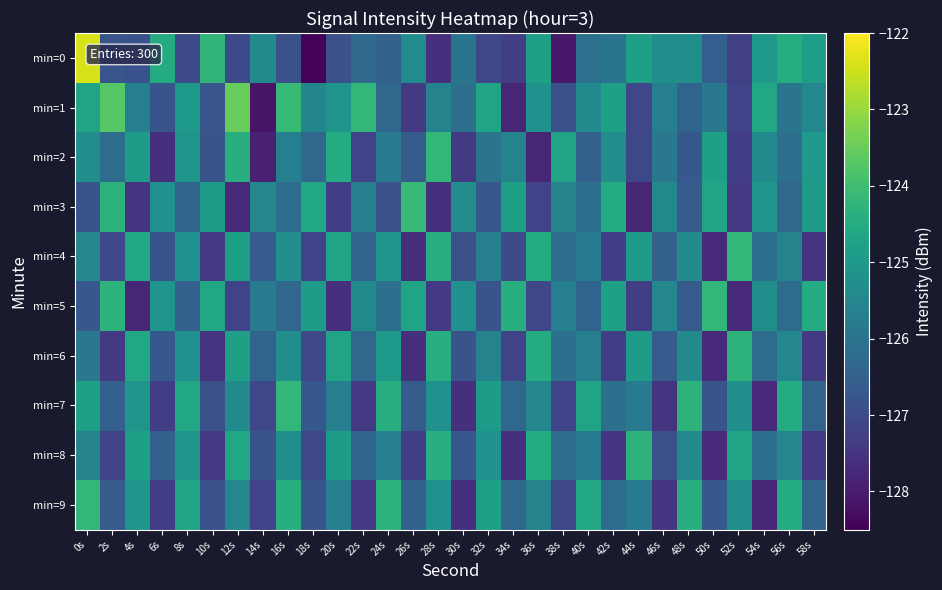

Reading left to right, transcribe all the data shown in this chart.

min=0: 0s=-122.4	2s=-126.8	4s=-126.9	6s=-124.5	8s=-127.0	10s=-124.2	12s=-127.1	14s=-125.4	16s=-126.9	18s=-128.4	20s=-126.9	22s=-126.3	24s=-126.5	26s=-125.4	28s=-127.6	30s=-126.0	32s=-127.1	34s=-127.3	36s=-124.8	38s=-128.1	40s=-126.1	42s=-126.0	44s=-124.8	46s=-125.3	48s=-125.3	50s=-126.6	52s=-127.3	54s=-125.0	56s=-124.5	58s=-124.9
min=1: 0s=-124.7	2s=-123.7	4s=-125.7	6s=-126.8	8s=-125.0	10s=-126.8	12s=-123.5	14s=-128.2	16s=-124.1	18s=-125.5	20s=-125.1	22s=-124.2	24s=-126.3	26s=-127.4	28s=-125.6	30s=-126.1	32s=-124.7	34s=-127.8	36s=-125.2	38s=-126.9	40s=-125.4	42s=-124.8	44s=-127.1	46s=-125.7	48s=-126.4	50s=-125.9	52s=-127.2	54s=-124.6	56s=-126.0	58s=-125.5
min=2: 0s=-125.3	2s=-126.2	4s=-124.9	6s=-127.6	8s=-125.1	10s=-126.8	12s=-124.4	14s=-127.9	16s=-125.7	18s=-126.3	20s=-124.5	22s=-127.2	24s=-125.8	26s=-126.6	28s=-124.2	30s=-127.4	32s=-126.0	34s=-125.6	36s=-127.8	38s=-124.7	40s=-126.5	42s=-125.3	44s=-127.1	46s=-125.9	48s=-126.7	50s=-124.8	52s=-127.3	54s=-125.4	56s=-126.1	58s=-125.0
min=3: 0s=-126.8	2s=-124.3	4s=-127.5	6s=-125.2	8s=-126.4	10s=-124.9	12s=-127.7	14s=-125.5	16s=-126.2	18s=-124.6	20s=-127.3	22s=-125.7	24s=-126.9	26s=-124.1	28s=-127.6	30s=-125.3	32s=-126.7	34s=-124.8	36s=-127.2	38s=-125.6	40s=-126.1	42s=-124.5	44s=-127.8	46s=-125.4	48s=-126.6	50s=-124.7	52s=-127.4	54s=-125.1	56s=-126.3	58s=-124.9
min=4: 0s=-125.5	2s=-127.1	4s=-124.6	6s=-126.8	8s=-125.2	10s=-127.4	12s=-124.8	14s=-126.6	16s=-125.3	18s=-127.2	20s=-124.7	22s=-126.4	24s=-125.1	26s=-127.6	28s=-124.4	30s=-126.9	32s=-125.7	34s=-127.0	36s=-124.5	38s=-126.2	40s=-125.8	42s=-127.3	44s=-124.9	46s=-126.5	48s=-125.4	50s=-127.7	52s=-124.2	54s=-126.1	56s=-125.6	58s=-127.5
min=5: 0s=-126.7	2s=-124.3	4s=-127.8	6s=-125.1	8s=-126.5	10s=-124.6	12s=-127.2	14s=-125.8	16s=-126.3	18s=-124.9	20s=-127.6	22s=-125.4	24s=-126.1	26s=-124.7	28s=-127.4	30s=-125.2	32s=-126.8	34s=-124.4	36s=-127.1	38s=-125.7	40s=-126.4	42s=-124.8	44s=-127.3	46s=-125.5	48s=-126.6	50s=-124.2	52s=-127.7	54s=-125.3	56s=-126.2	58s=-124.5
min=6: 0s=-125.9	2s=-127.4	4s=-124.6	6s=-126.7	8s=-125.2	10s=-127.5	12s=-124.8	14s=-126.4	16s=-125.3	18s=-127.1	20s=-124.7	22s=-126.3	24s=-125.0	26s=-127.6	28s=-124.4	30s=-126.8	32s=-125.6	34s=-127.2	36s=-124.5	38s=-126.1	40s=-125.7	42s=-127.3	44s=-124.9	46s=-126.6	48s=-125.4	50s=-127.7	52s=-124.3	54s=-126.2	56s=-125.5	58s=-127.4
min=7: 0s=-124.8	2s=-126.5	4s=-125.1	6s=-127.3	8s=-124.6	10s=-126.9	12s=-125.4	14s=-127.1	16s=-124.2	18s=-126.7	20s=-125.7	22s=-127.4	24s=-124.4	26s=-126.6	28s=-125.2	30s=-127.6	32s=-124.9	34s=-126.3	36s=-125.5	38s=-127.2	40s=-124.7	42s=-126.1	44s=-125.8	46s=-127.5	48s=-124.3	50s=-126.8	52s=-125.3	54s=-127.7	56s=-124.5	58s=-126.4
min=8: 0s=-125.6	2s=-127.2	4s=-124.8	6s=-126.5	8s=-125.1	10s=-127.4	12s=-124.6	14s=-126.8	16s=-125.3	18s=-127.1	20s=-124.9	22s=-126.4	24s=-125.7	26s=-127.3	28s=-124.4	30s=-126.7	32s=-125.2	34s=-127.6	36s=-124.5	38s=-126.2	40s=-125.8	42s=-127.5	44s=-124.3	46s=-126.9	48s=-125.4	50s=-127.7	52s=-124.7	54s=-126.1	56s=-125.5	58s=-127.4
min=9: 0s=-124.2	2s=-126.6	4s=-125.1	6s=-127.3	8s=-124.7	10s=-126.9	12s=-125.5	14s=-127.2	16s=-124.4	18s=-126.8	20s=-125.7	22s=-127.4	24s=-124.3	26s=-126.5	28s=-125.2	30s=-127.6	32s=-124.8	34s=-126.3	36s=-125.6	38s=-127.1	40s=-124.6	42s=-126.2	44s=-125.8	46s=-127.5	48s=-124.4	50s=-126.7	52s=-125.3	54s=-127.8	56s=-124.5	58s=-126.4